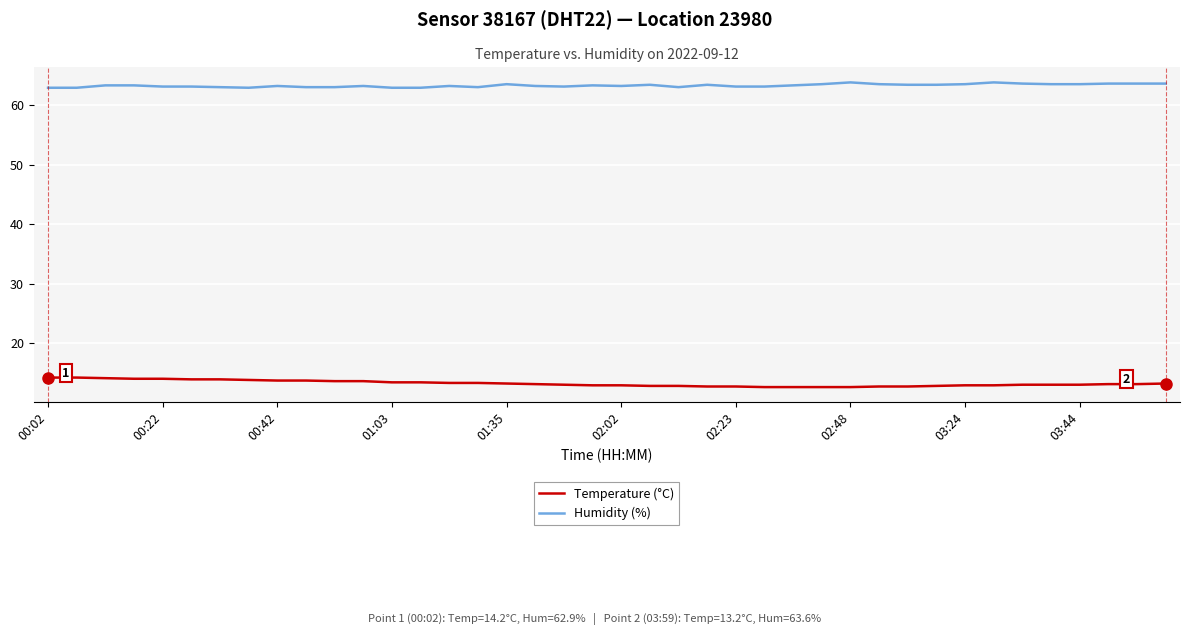

How many distinct data groups are displayed?

2